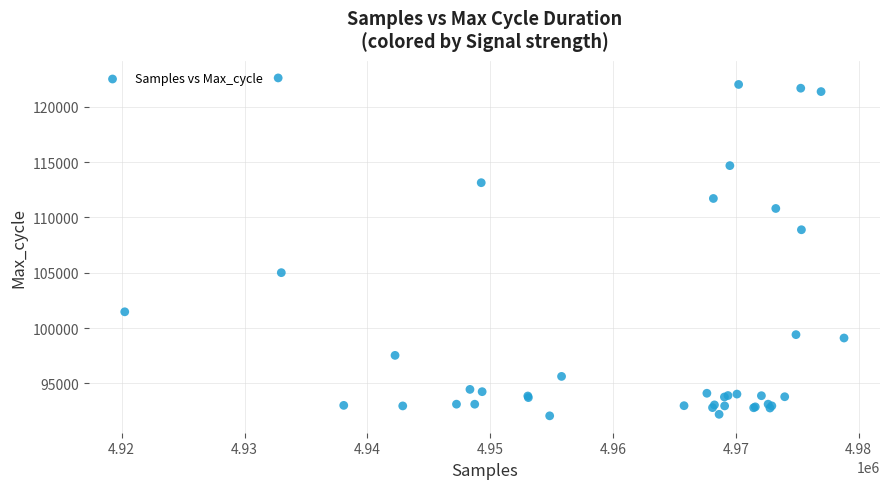

What Y value in the scatter plot is closest to 107335?

108884